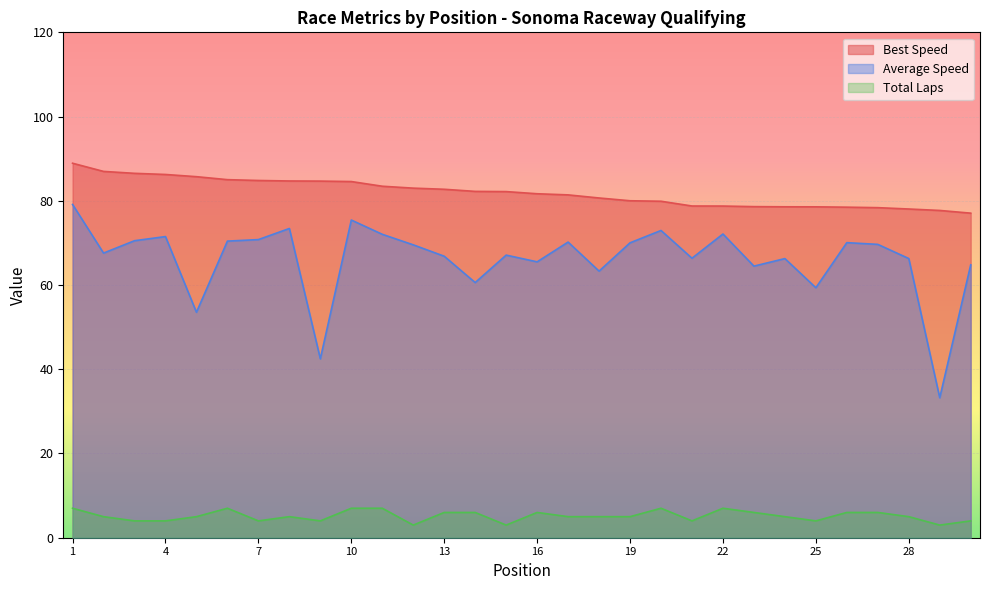

What is the value of the Total Laps point at the 8th from the left?

5.0